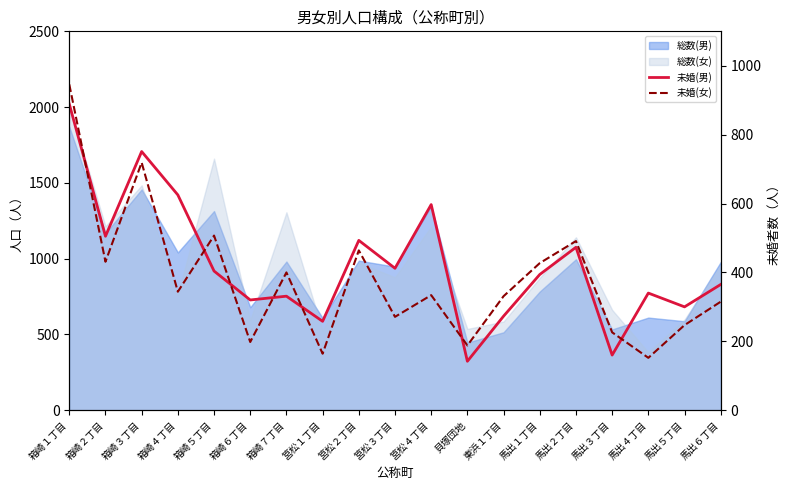

Is the value of 未婚(女) at 馬出４丁目 greater than the value of 未婚(男) at 筥松２丁目?

No